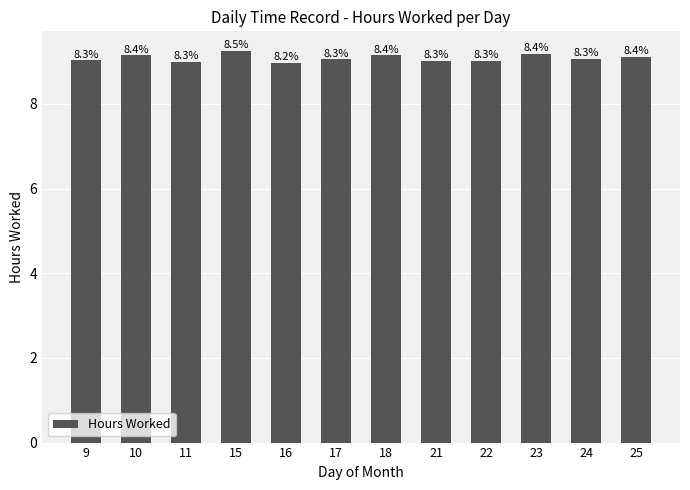

Does the chart contain any negative values?

No